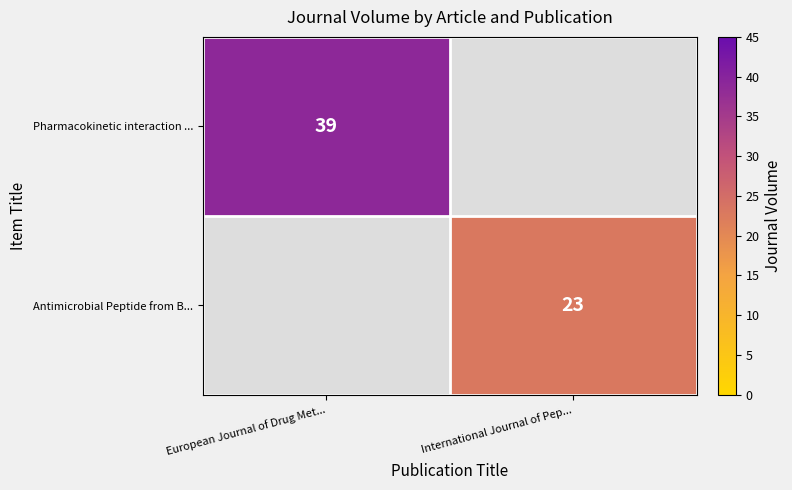

Which has a higher value, International Journal of Pep... or European Journal of Drug Met...?

European Journal of Drug Met...